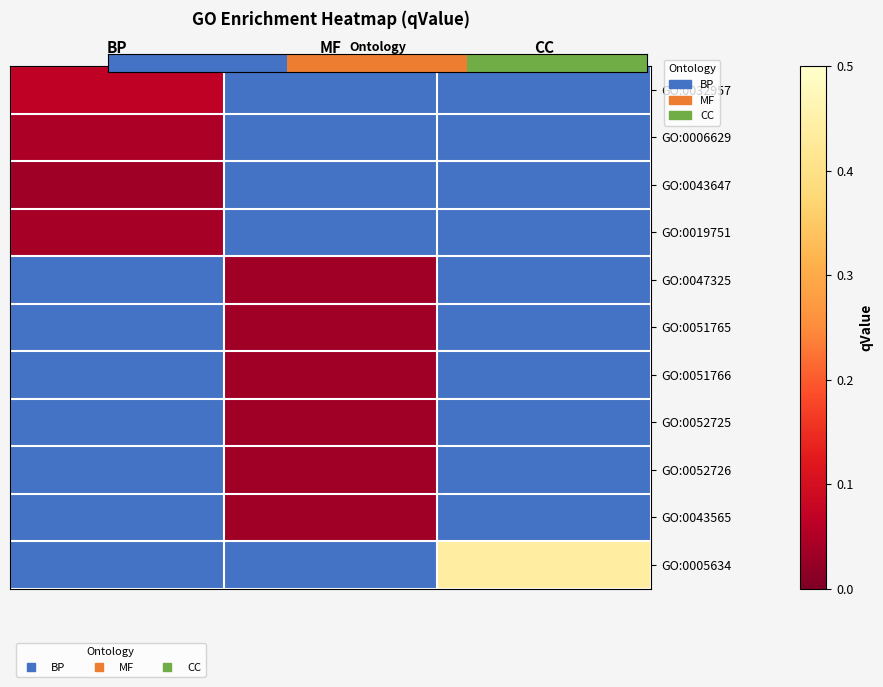

Which category has the lowest value in the GO:0043647 series?

BP